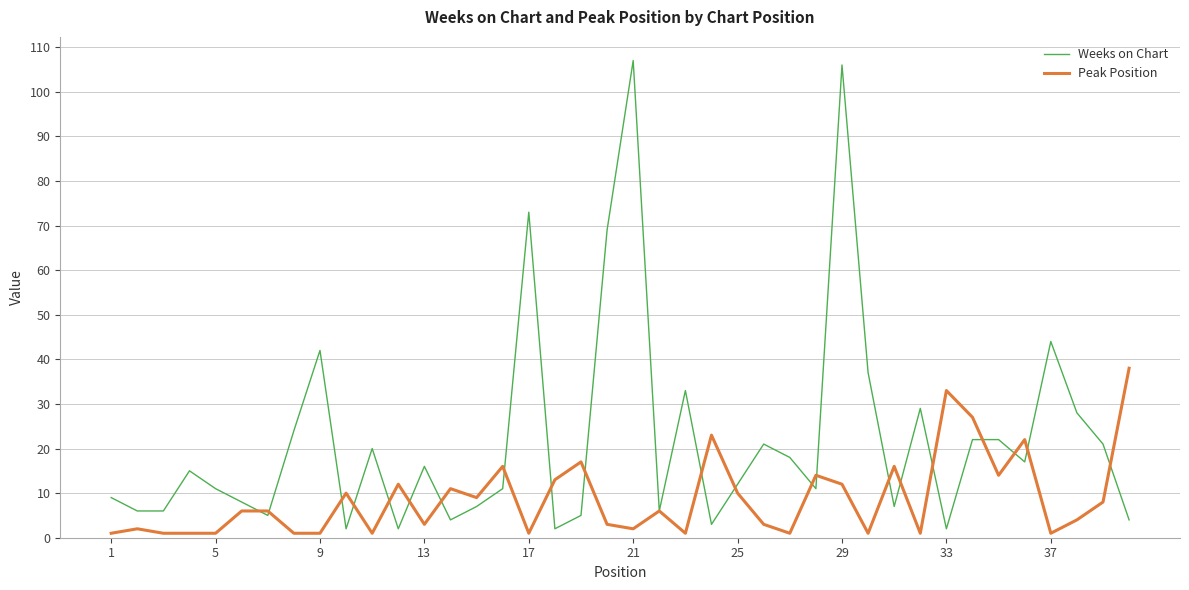

What are all the series names shown in the legend?

Weeks on Chart, Peak Position